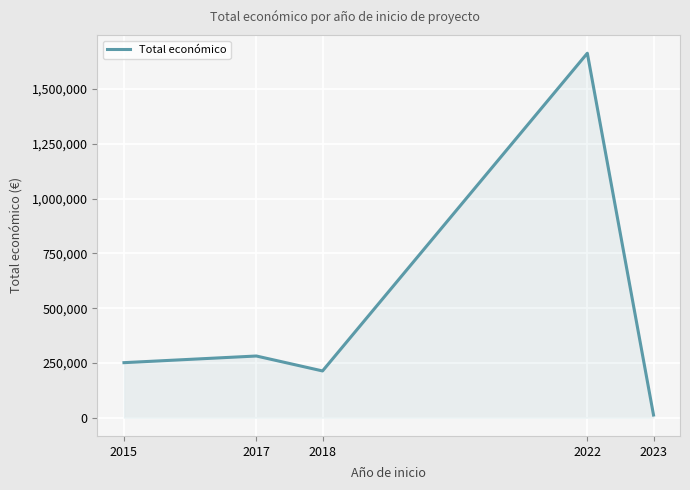

What is the difference between the values at 2023 and 2017?

269389